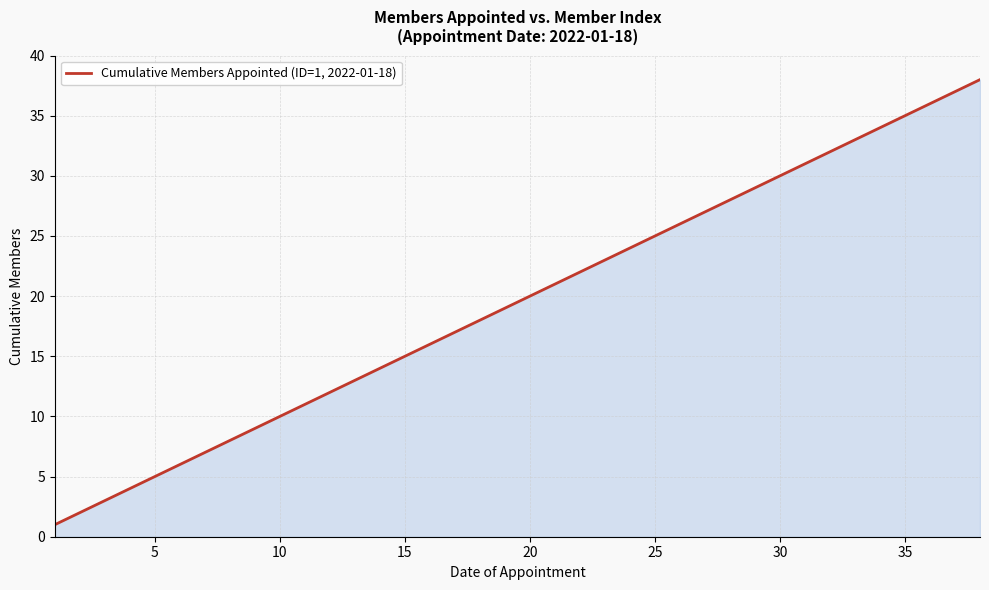

Does the chart display data point markers on the line(s)?

No